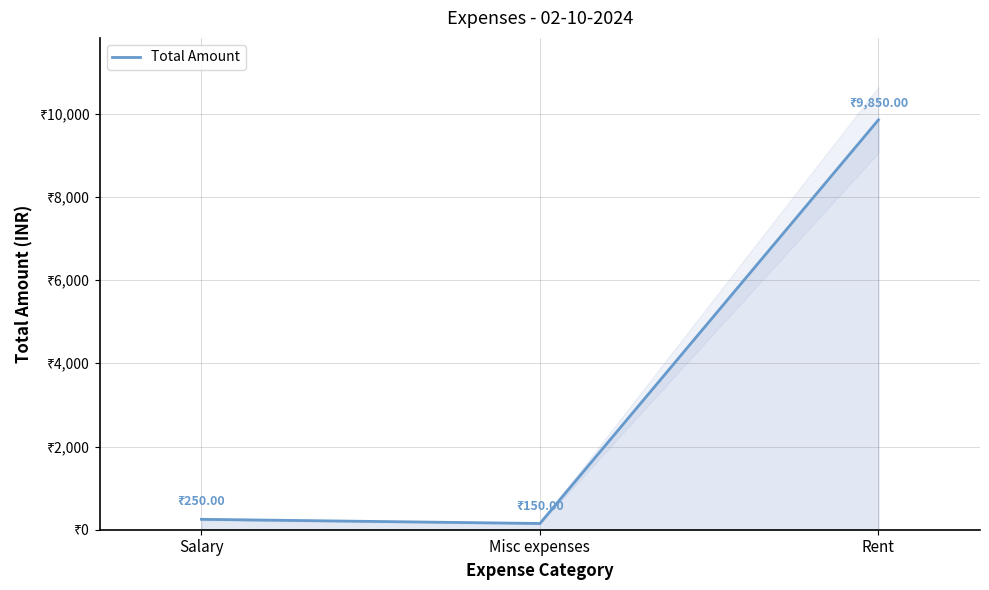

Does the chart display data point markers on the line(s)?

No